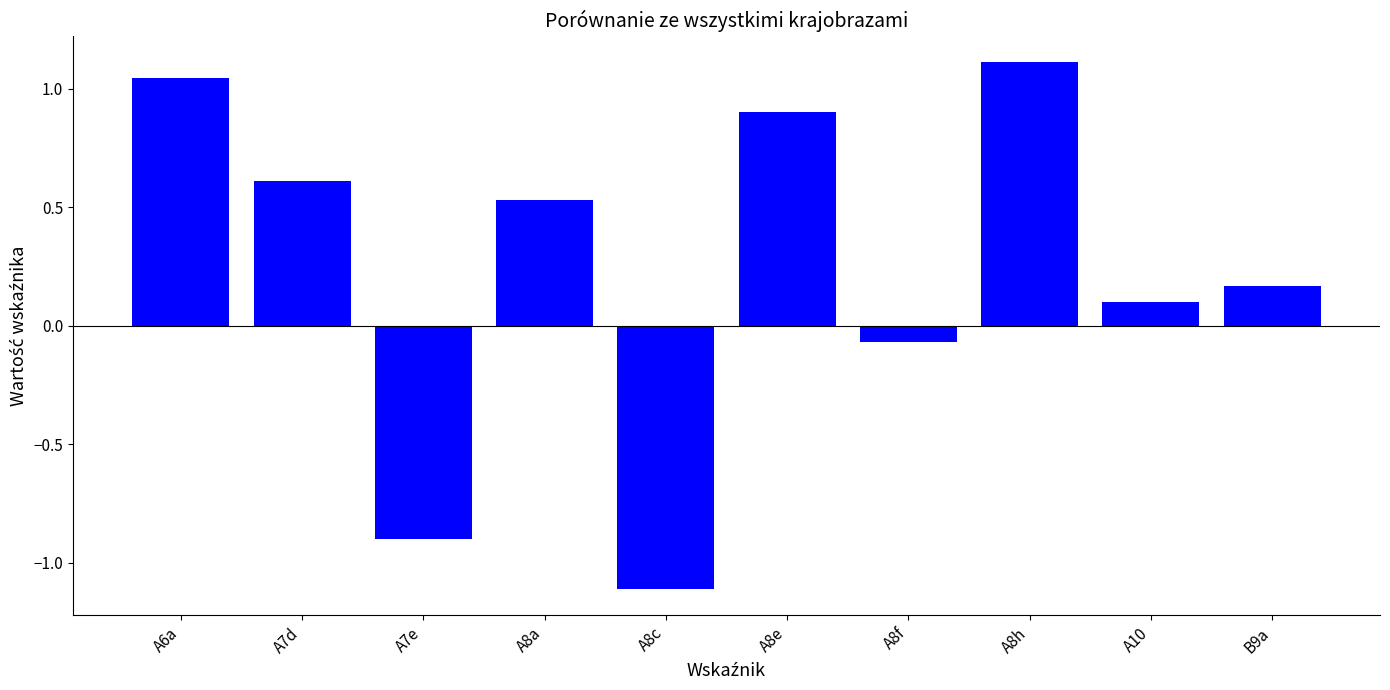

The chart shows a value of 0.7 at A8h. True or false?

False